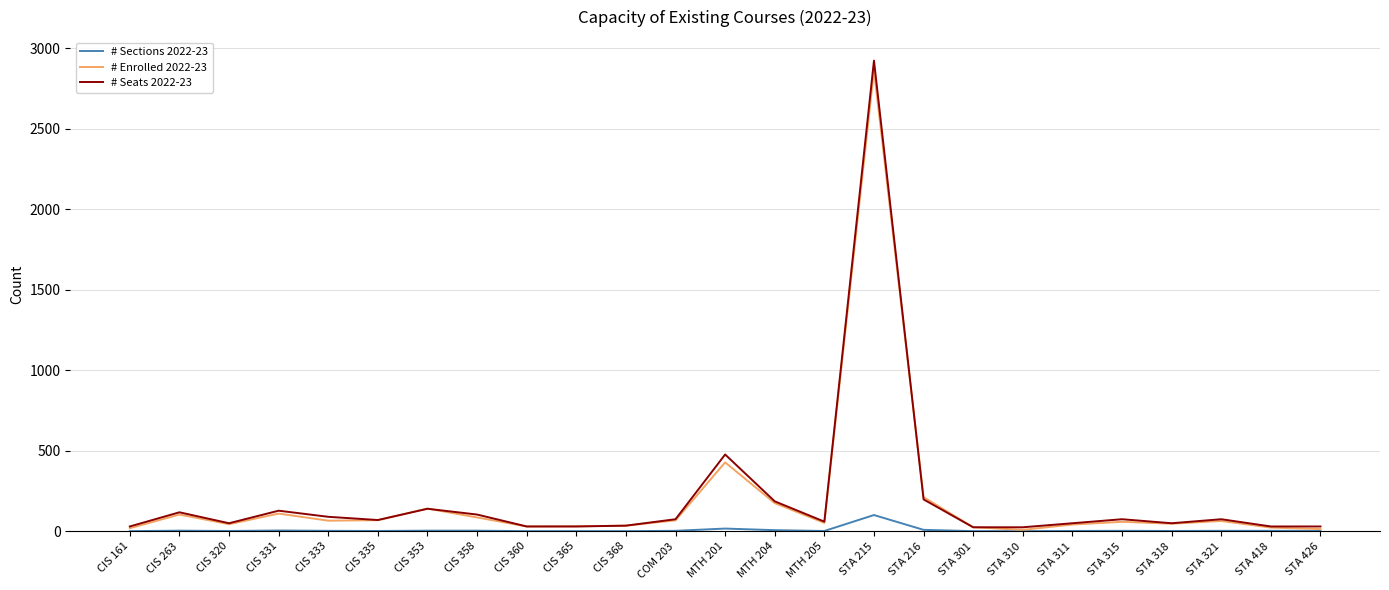

Is it true that # Sections 2022-23 equals 2 at STA 318?

True